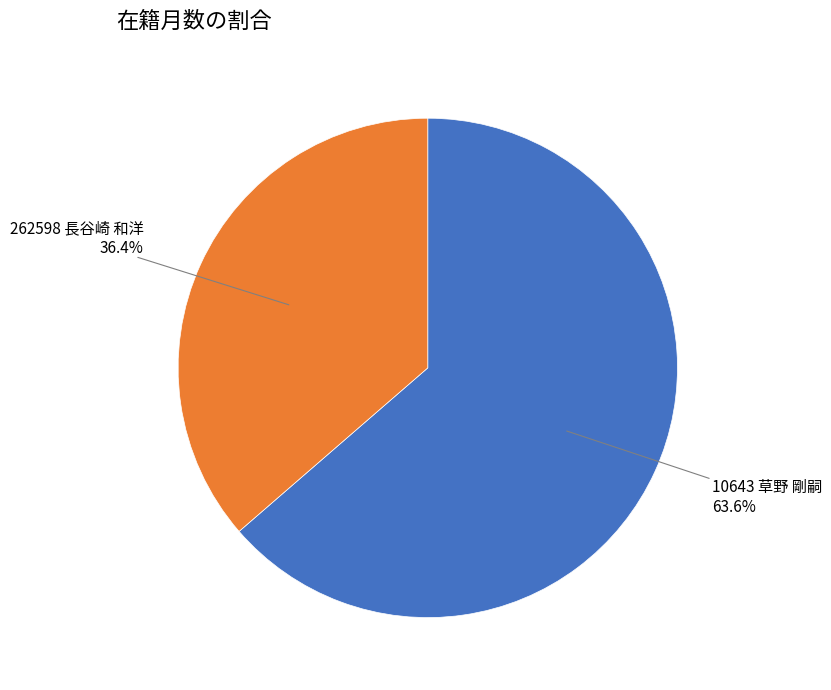

Is there any slice that represents more than half of the pie?

Yes